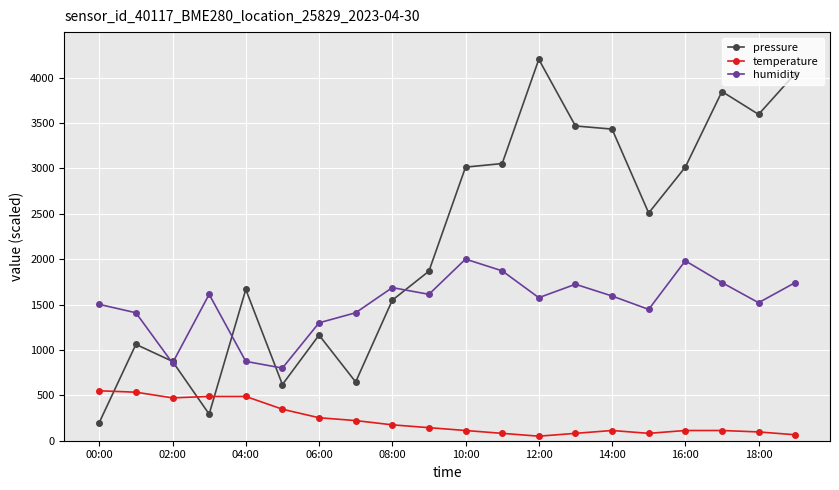

Which series has the widest spread of values?

pressure